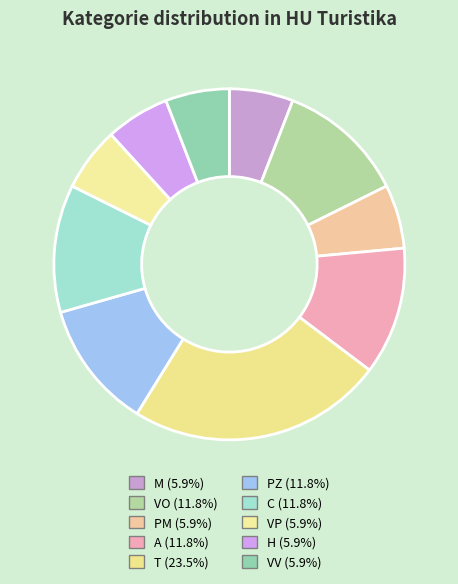

Between PM and A, which is larger?

A